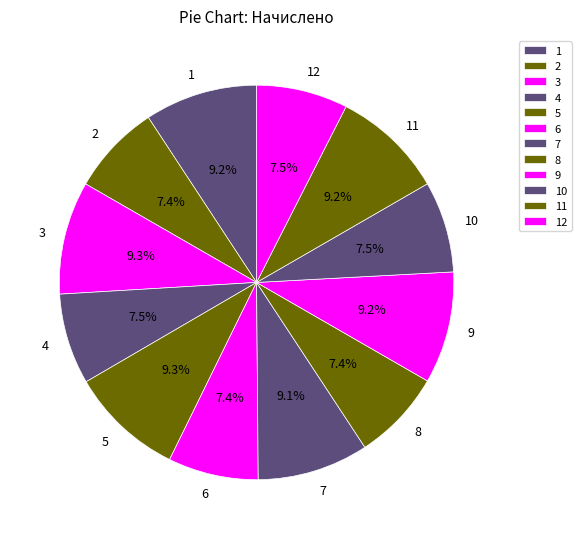

Is there a majority slice in this chart?

No